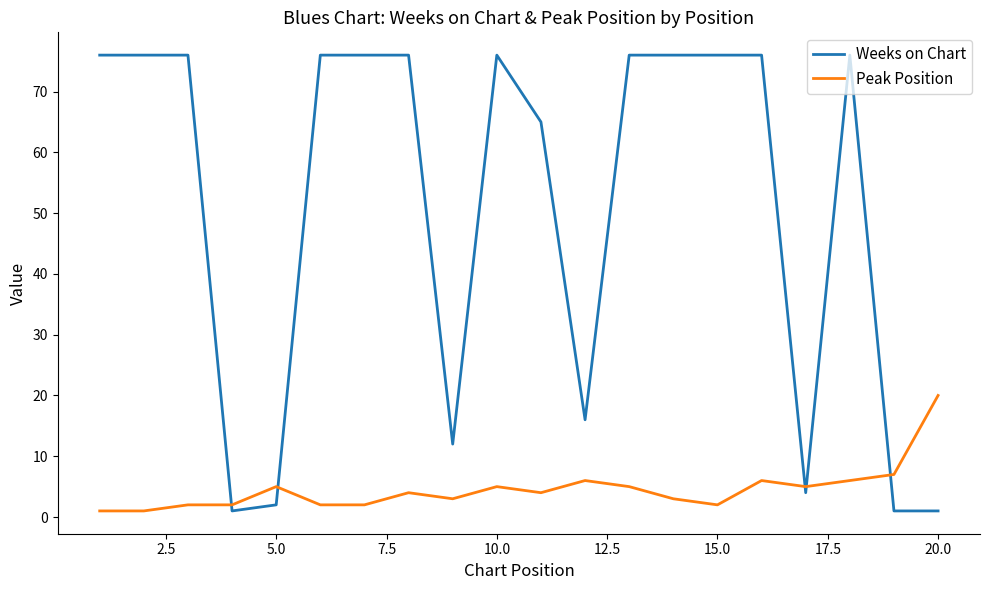

Which series has the largest total across all categories?

Weeks on Chart